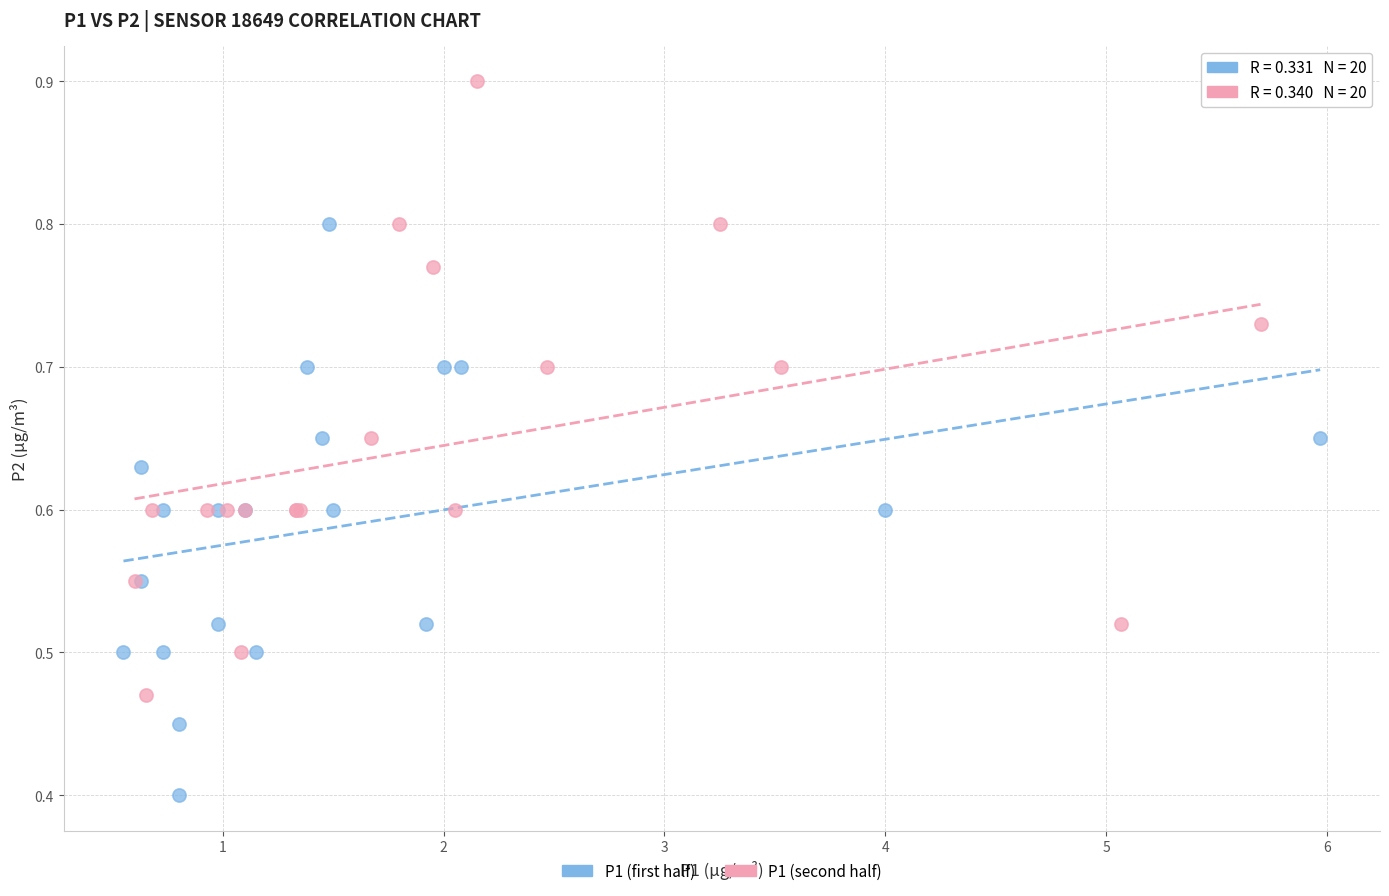

Which series contains the lowest Y value?

P1 (first half)